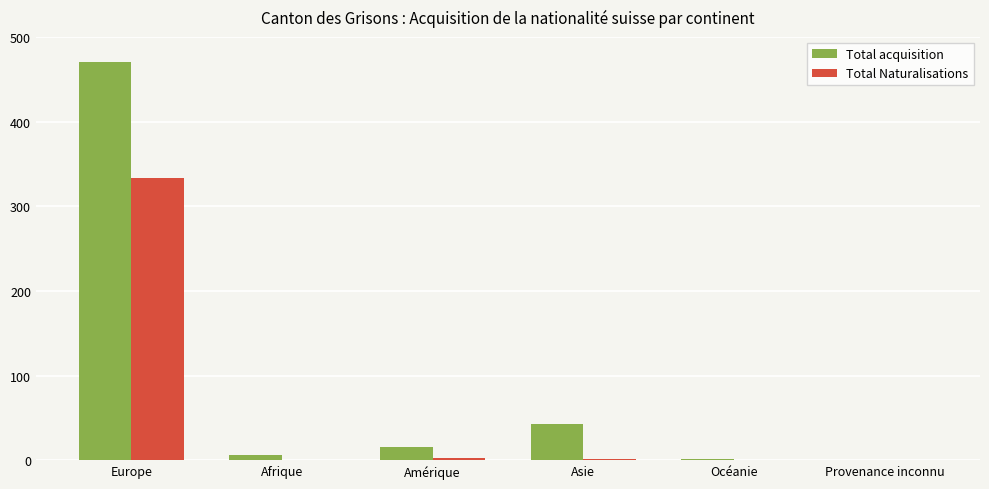

Is it true that Total acquisition equals 0 at Provenance inconnu?

True